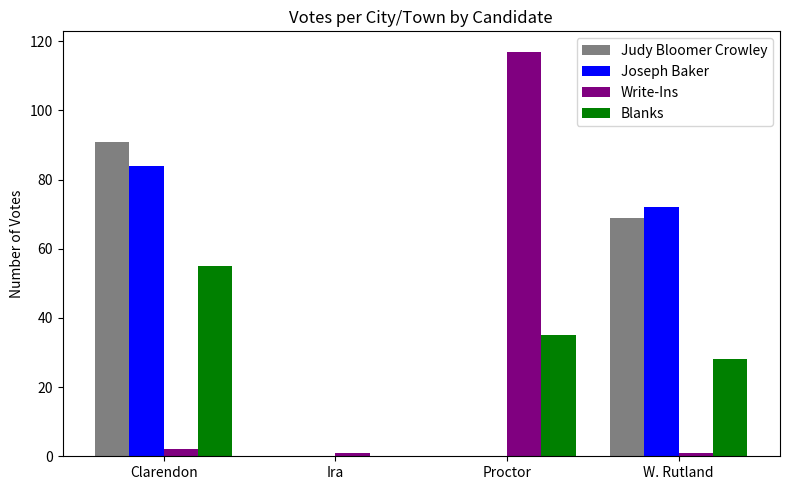

Are the bars horizontal?

No